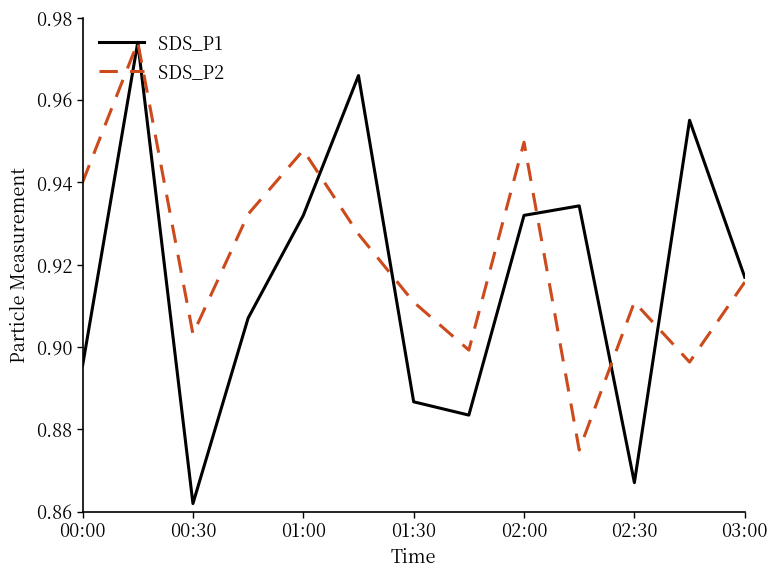

List the series in order of their overall mean, lowest first.

SDS_P1, SDS_P2